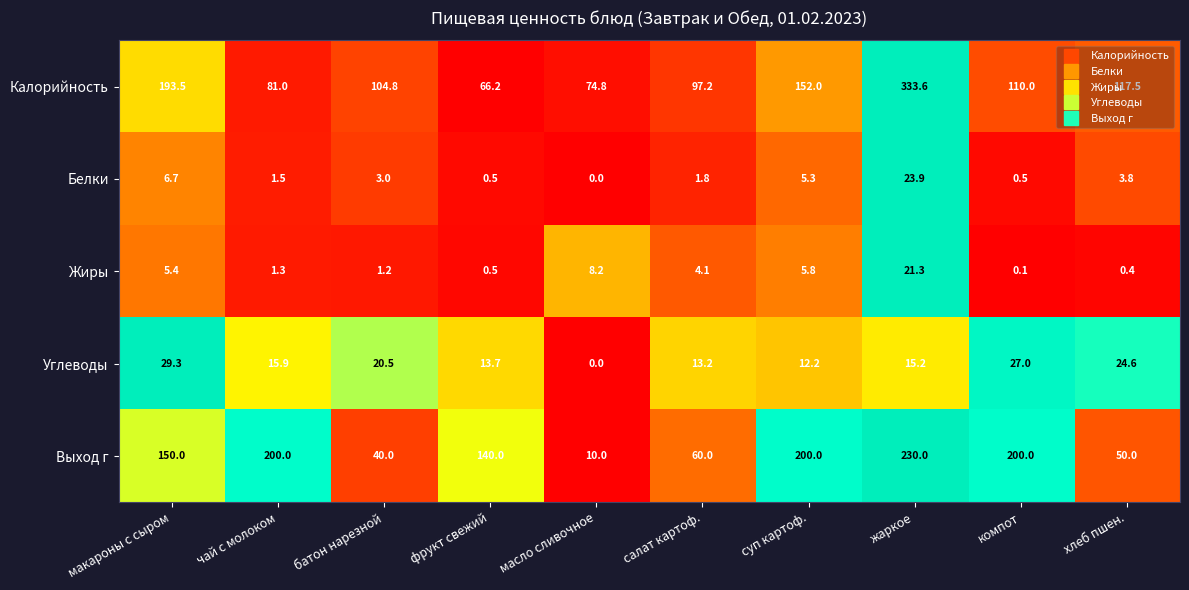

At which category is the sum across all series the highest?

жаркое